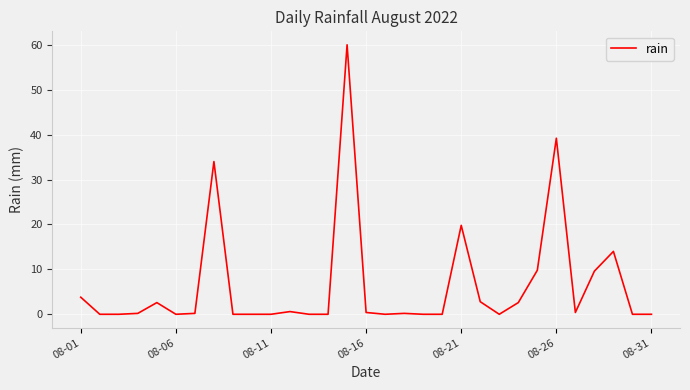

What is the difference between the maximum and minimum values?

60.0